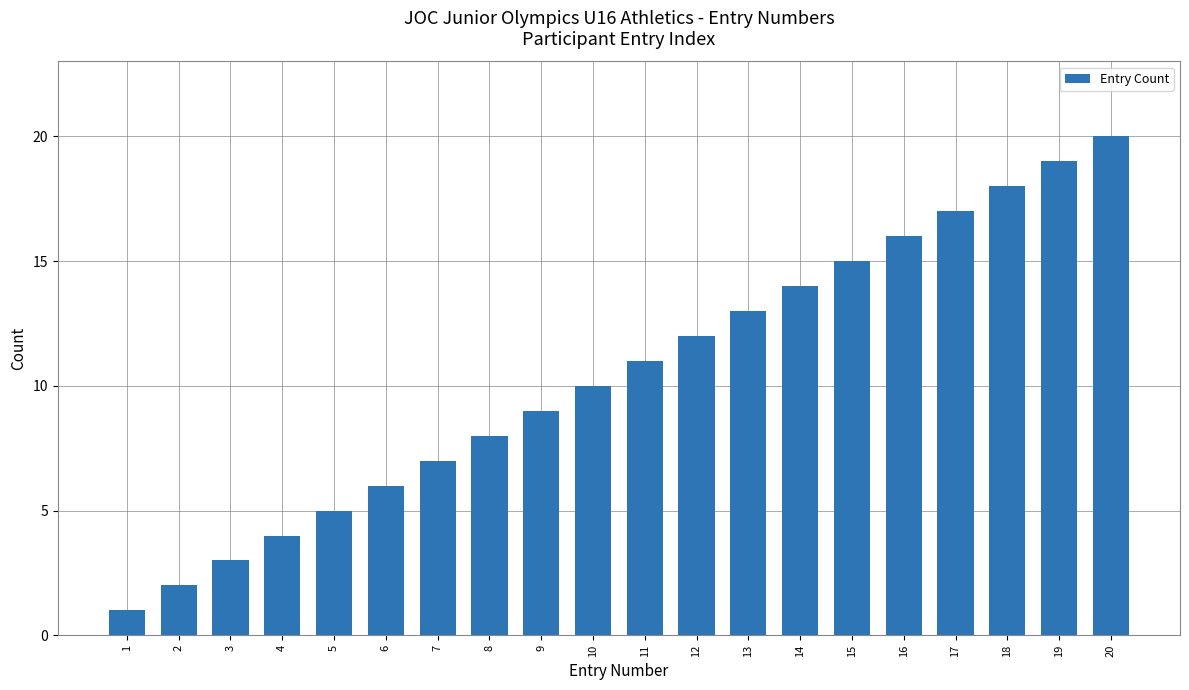

Reading left to right, transcribe all the data shown in this chart.

1=1	2=2	3=3	4=4	5=5	6=6	7=7	8=8	9=9	10=10	11=11	12=12	13=13	14=14	15=15	16=16	17=17	18=18	19=19	20=20